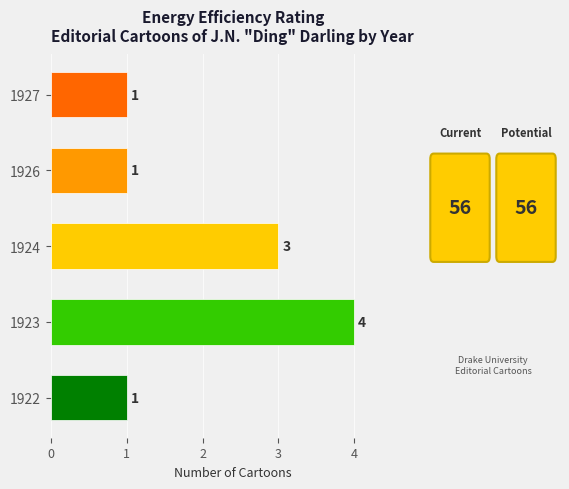

What is the change in value from 1922 to 1924?

+2